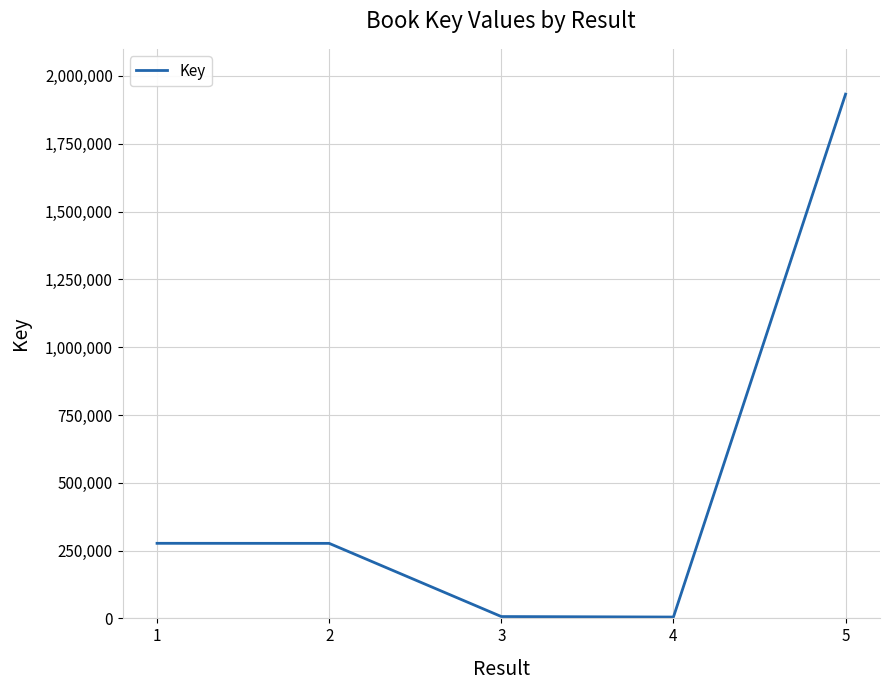

At which category does the chart reach its peak across all series?

5